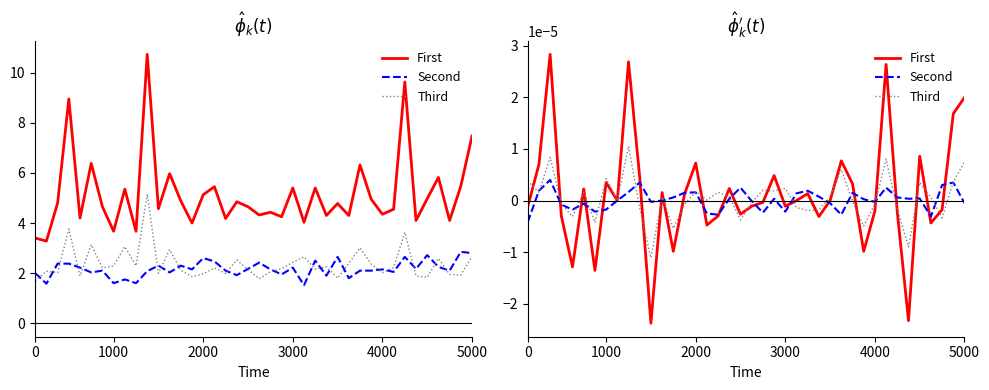

What position from the right is 3000?

17